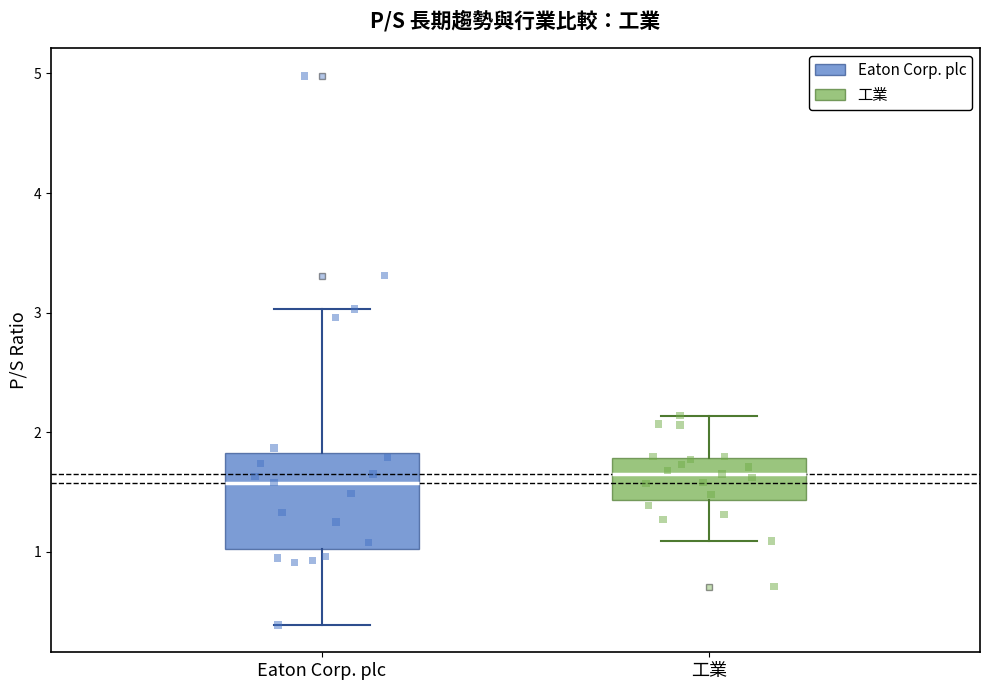

Reading left to right, read every box against the y-axis: the position of its median line, the range the box covers, and the ends of its whiskers. The values are not printed on the chart, so give them approximately, as read against the axis.

Eaton Corp. plc: median 1.6, box 1.0 to 1.8, whiskers 0.4 to 3.0
工業: median 1.7, box 1.4 to 1.8, whiskers 1.1 to 2.1